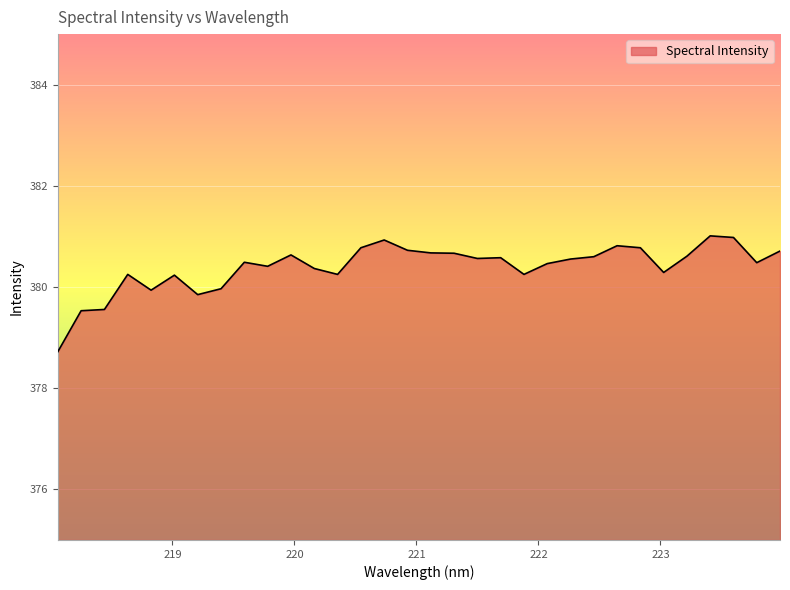

What is the difference between the maximum and minimum values?

2.3